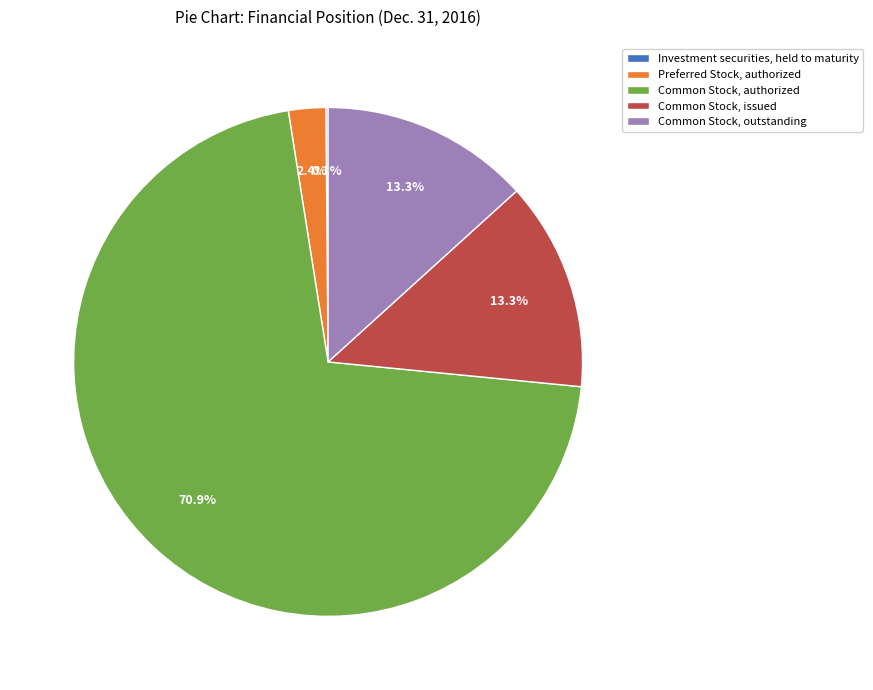

To the nearest percent, what percentage of the pie is Common Stock, authorized?

71%